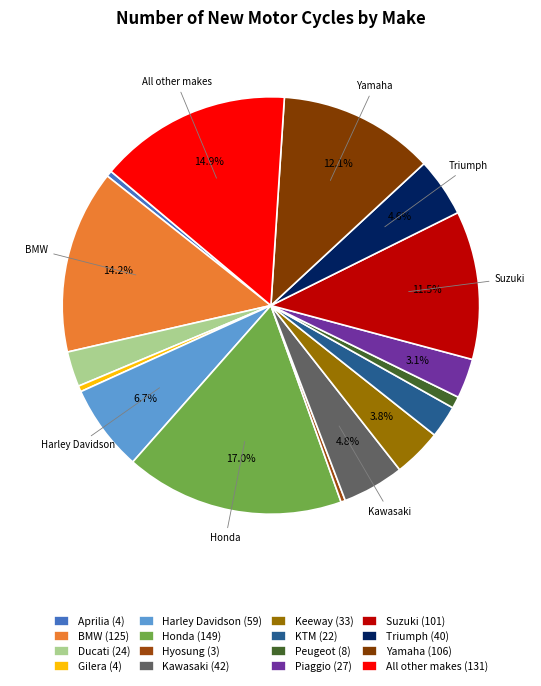

Between Ducati and Keeway, which is larger?

Keeway